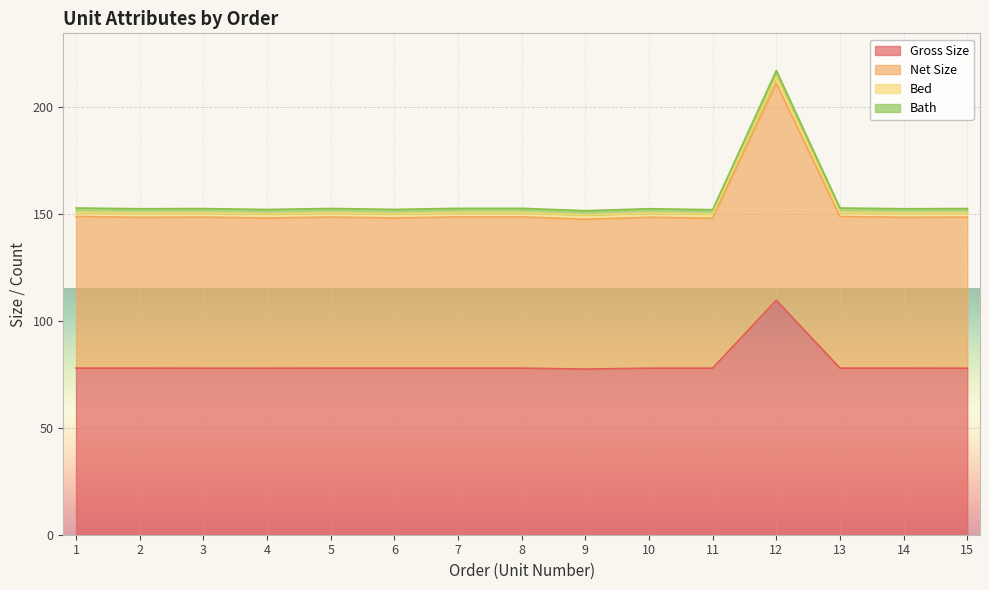

Does the chart display data point markers on the line(s)?

No